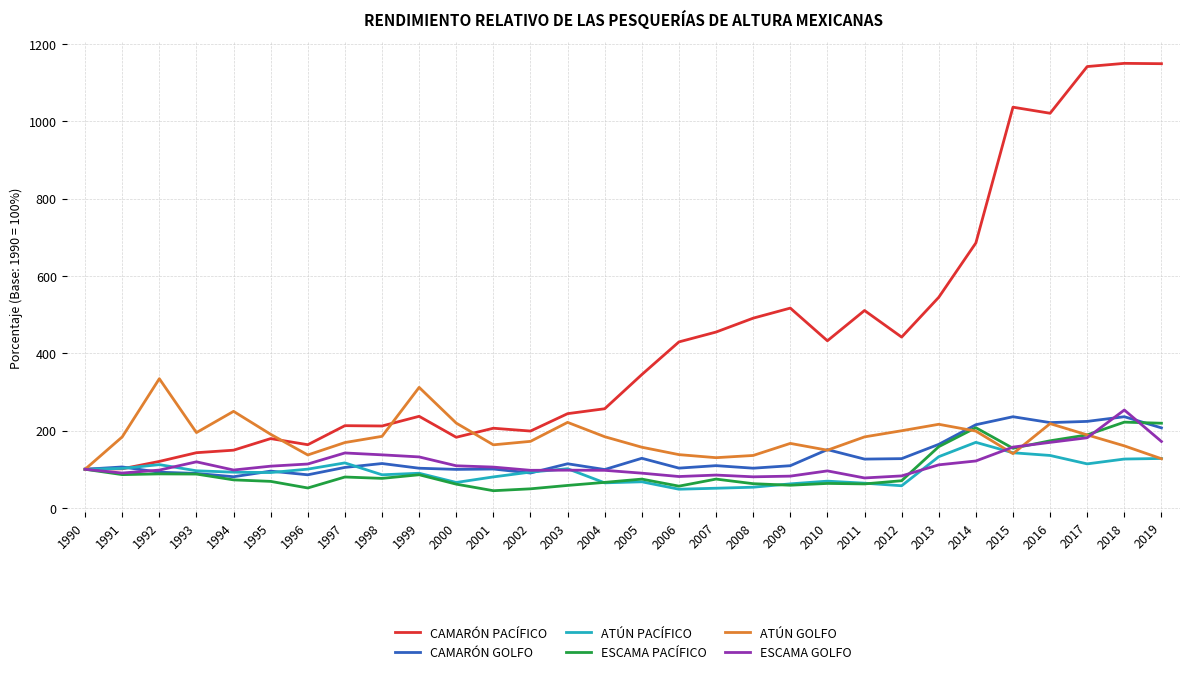

How many series are shown in this chart?

6